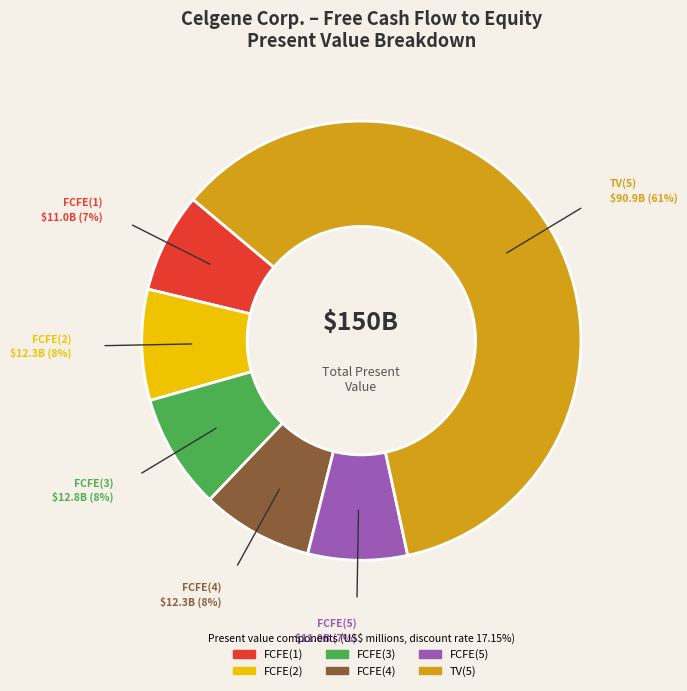

The FCFE(5) slice represents 7% of the pie. True or false?

True